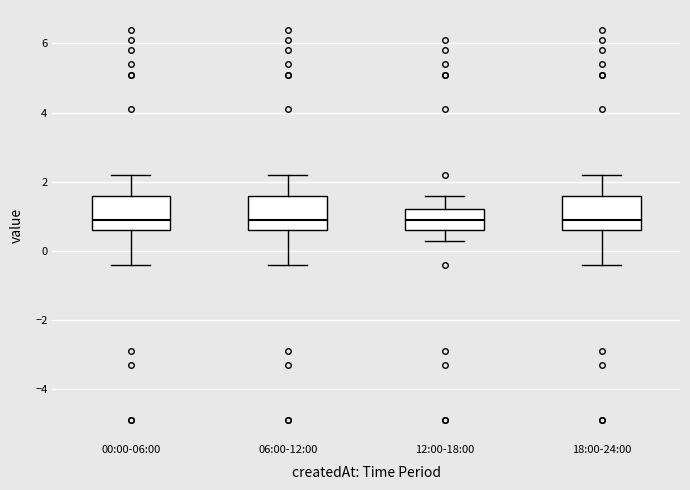

Reading left to right, transcribe this box plot: for each box, give where its median line is, the range the box spans, and where its two whiskers end, as read against the y-axis. The values are not printed on the chart, so give them approximately, as read against the axis.

00:00-06:00: median 1.0, box 0.6 to 1.6, whiskers -0.4 to 2.2
06:00-12:00: median 1.0, box 0.6 to 1.6, whiskers -0.4 to 2.2
12:00-18:00: median 1.0, box 0.6 to 1.2, whiskers 0.4 to 1.6
18:00-24:00: median 1.0, box 0.6 to 1.6, whiskers -0.4 to 2.2